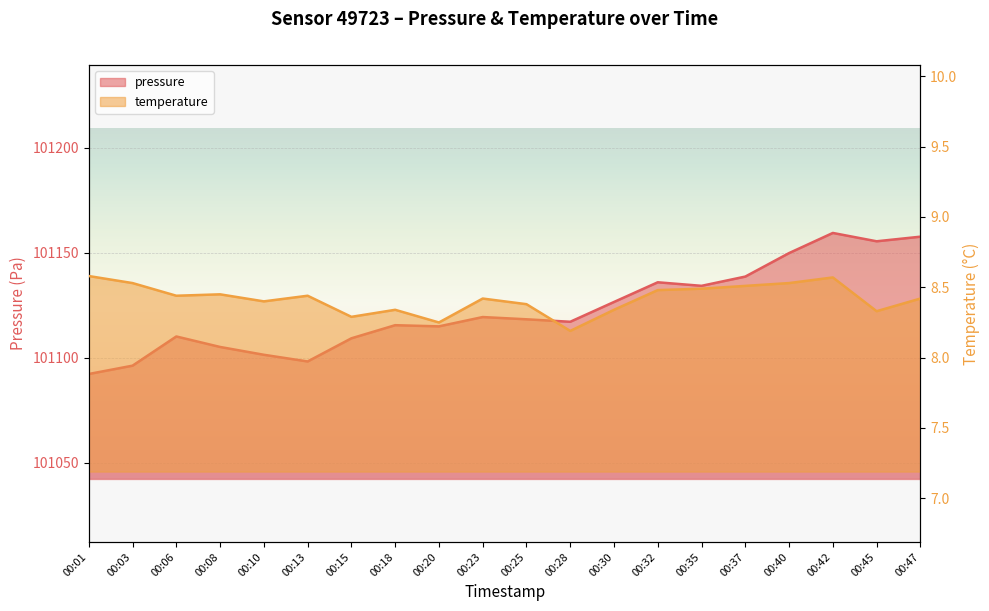

Count the number of data series in this chart.

2